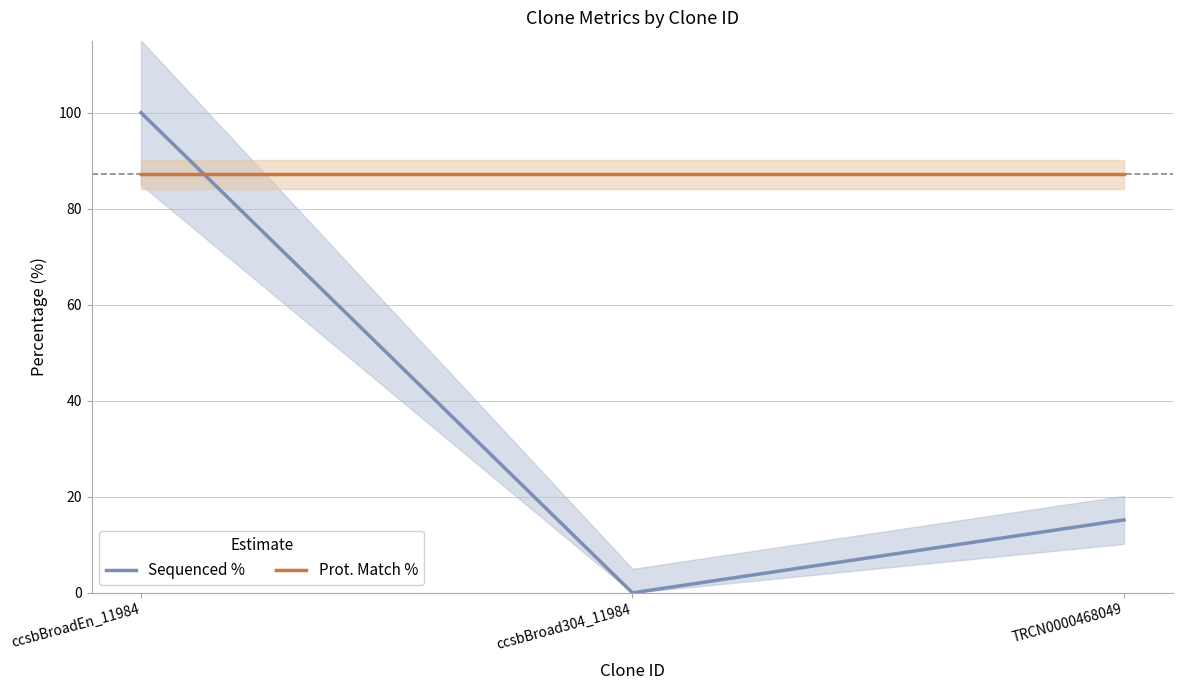

Where is Prot. Match % nearest to the value 87?

ccsbBroadEn_11984